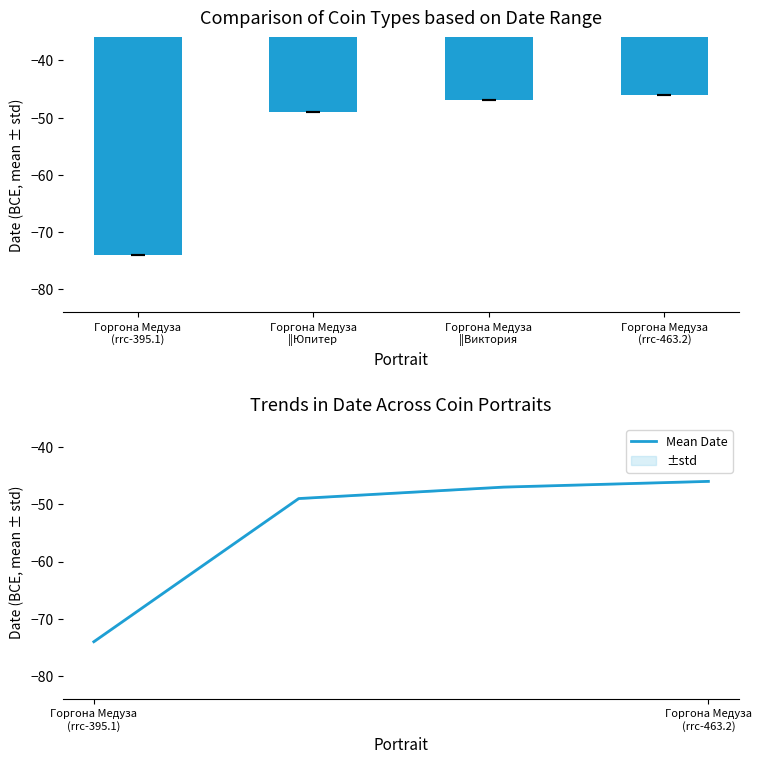

Reading left to right, what are all the values shown in this chart?

-74	-49	-47	-46